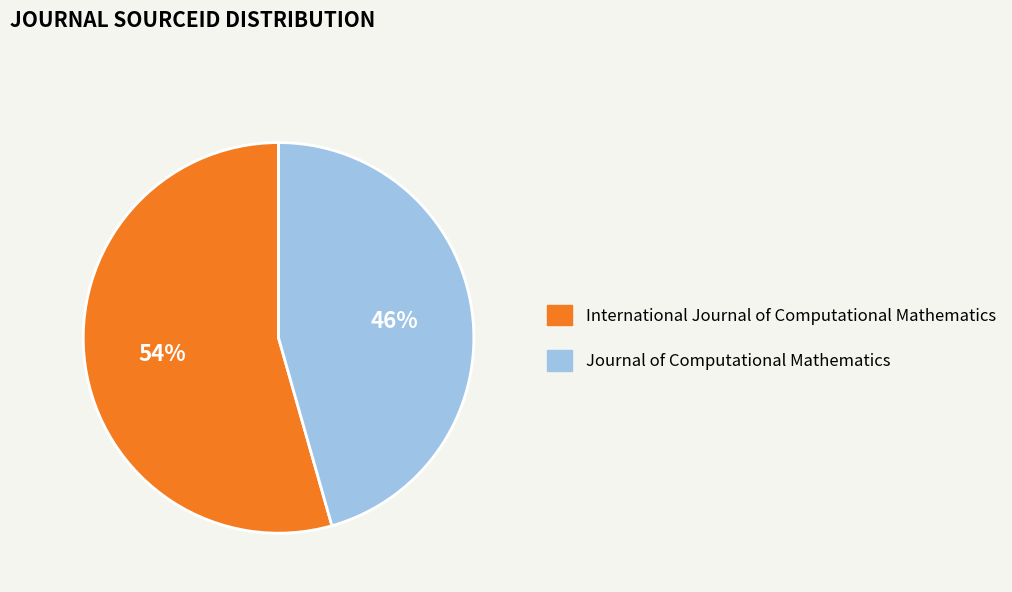

Is it true that Journal of Computational Mathematics is 46% of the pie?

True